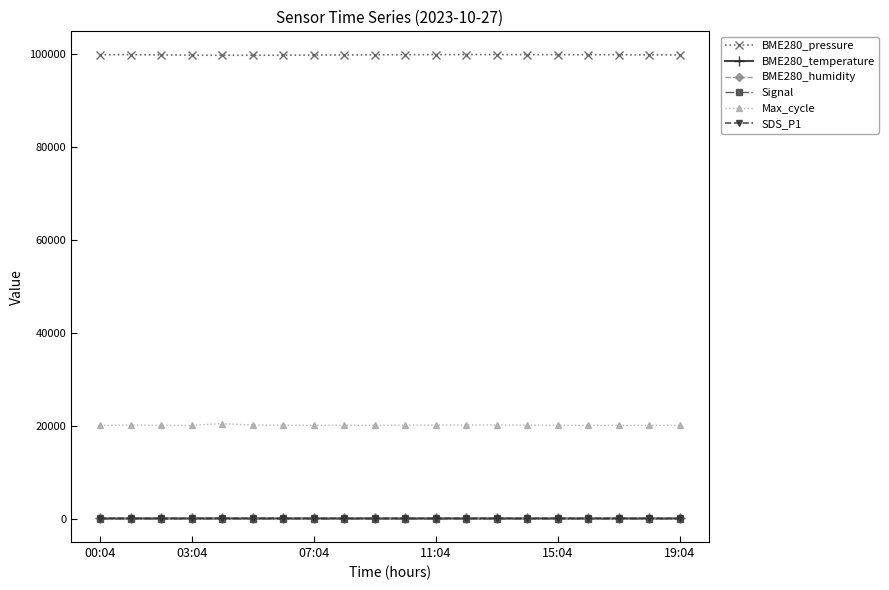

True or false: BME280_temperature has more than 0 interior local peaks.

True